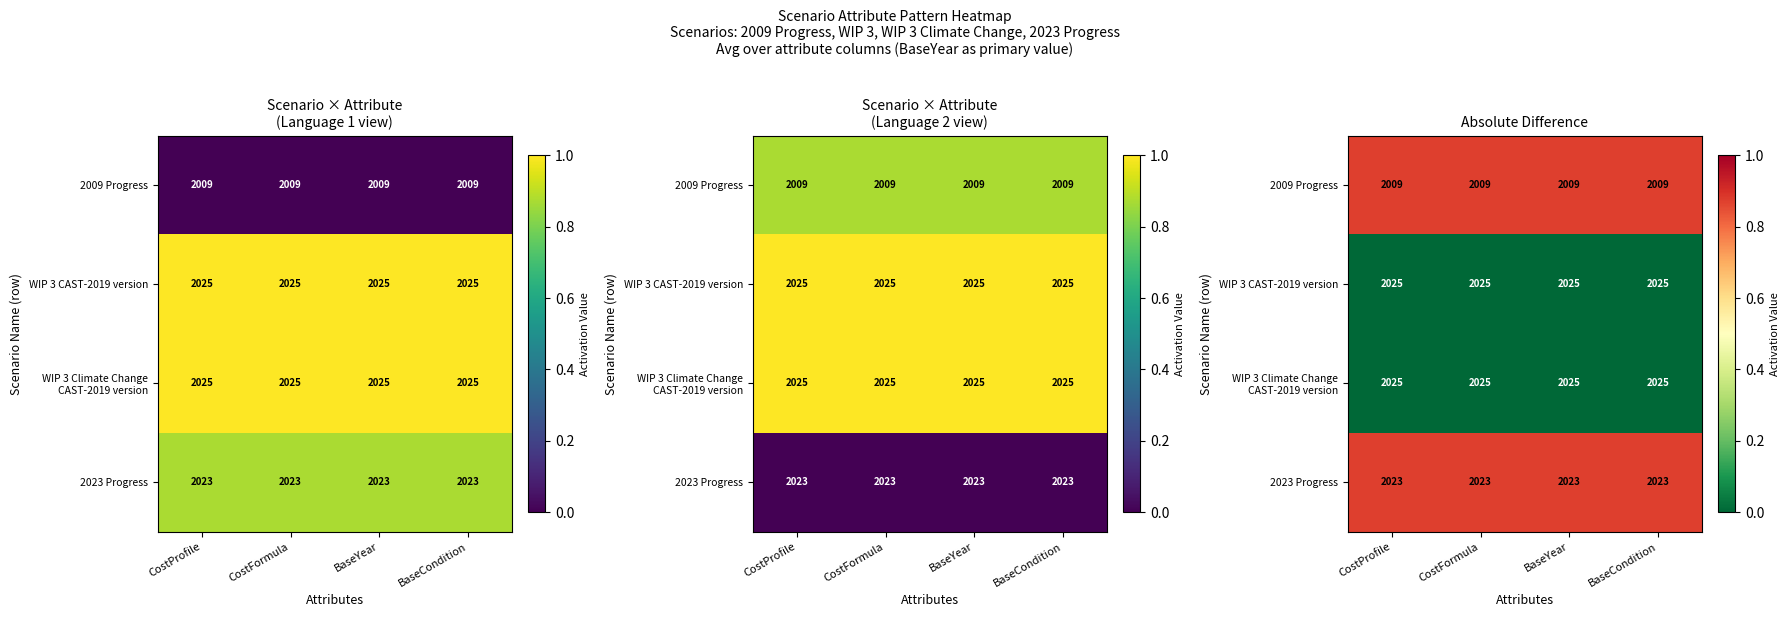

How many distinct data groups are displayed?

4